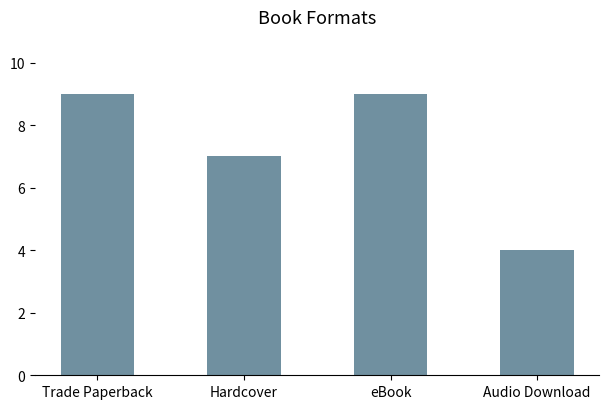

Reading right to left, transcribe all the data shown in this chart.

Audio Download=4	eBook=9	Hardcover=7	Trade Paperback=9